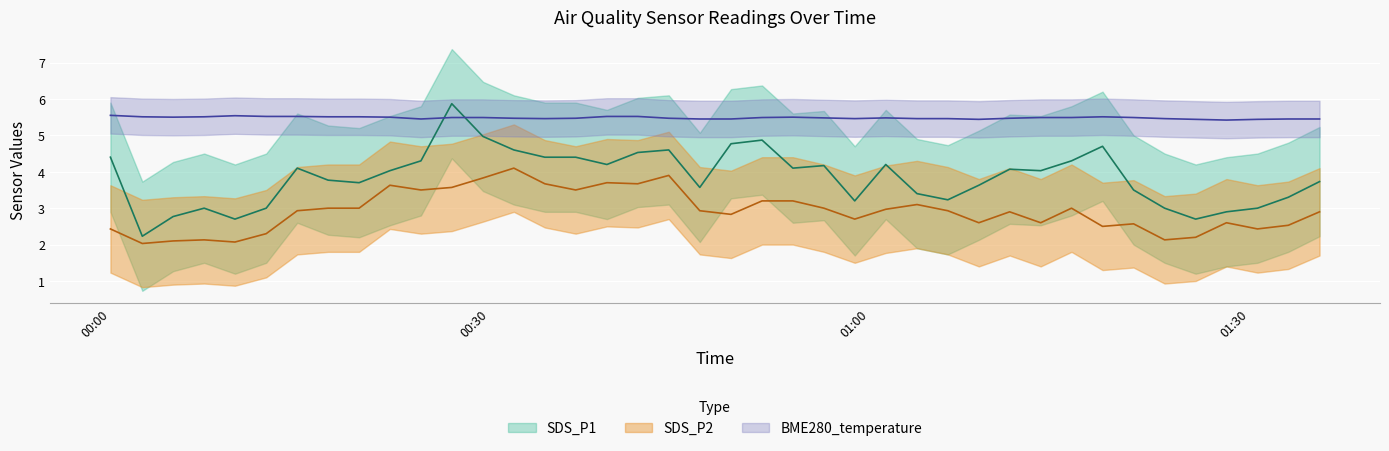

In SDS_P1, how many points are higher than both neighbors (excluding endpoints)?

9